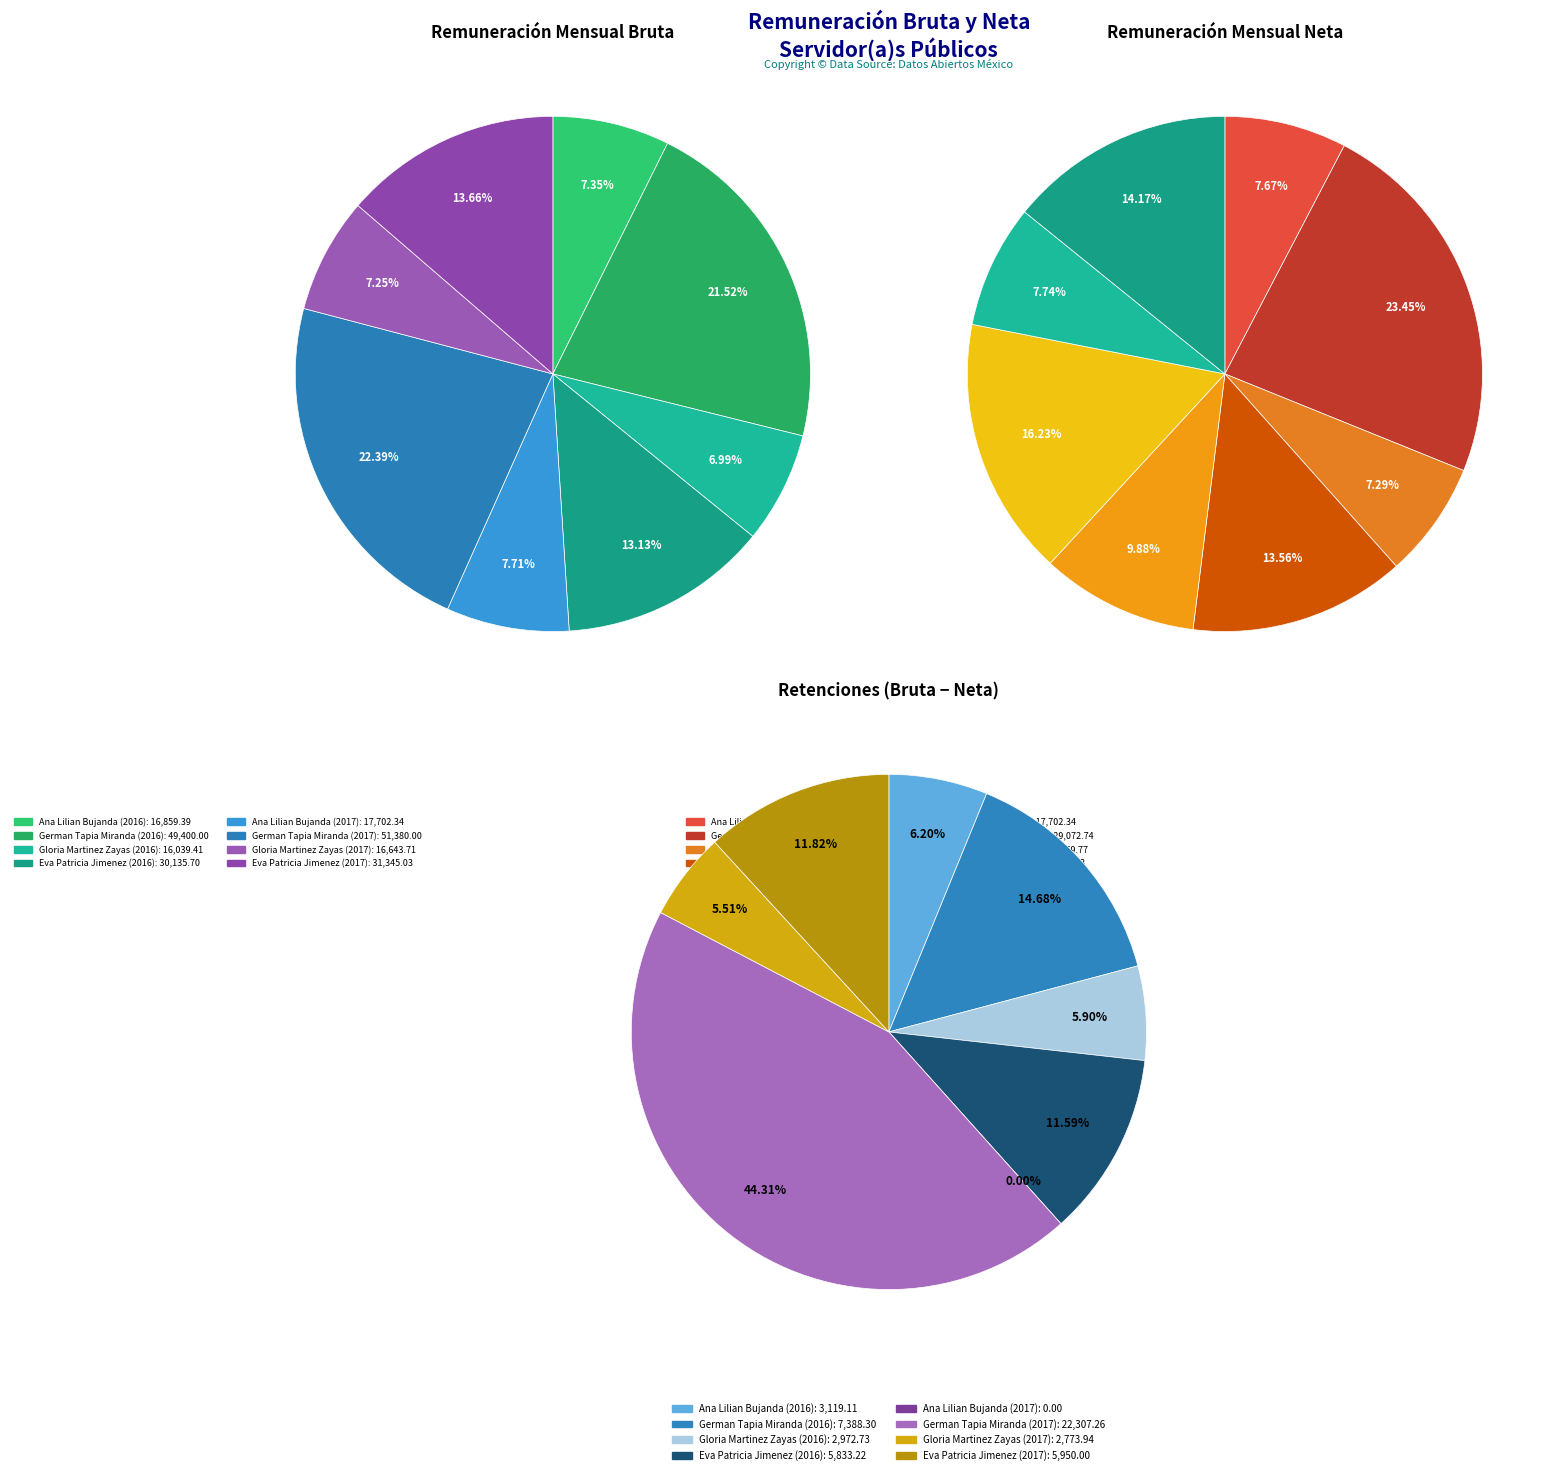

To the nearest percent, what is the combined percentage of Eva Patricia Jimenez (2016) and Gloria Martinez Zayas (2017)?

21%